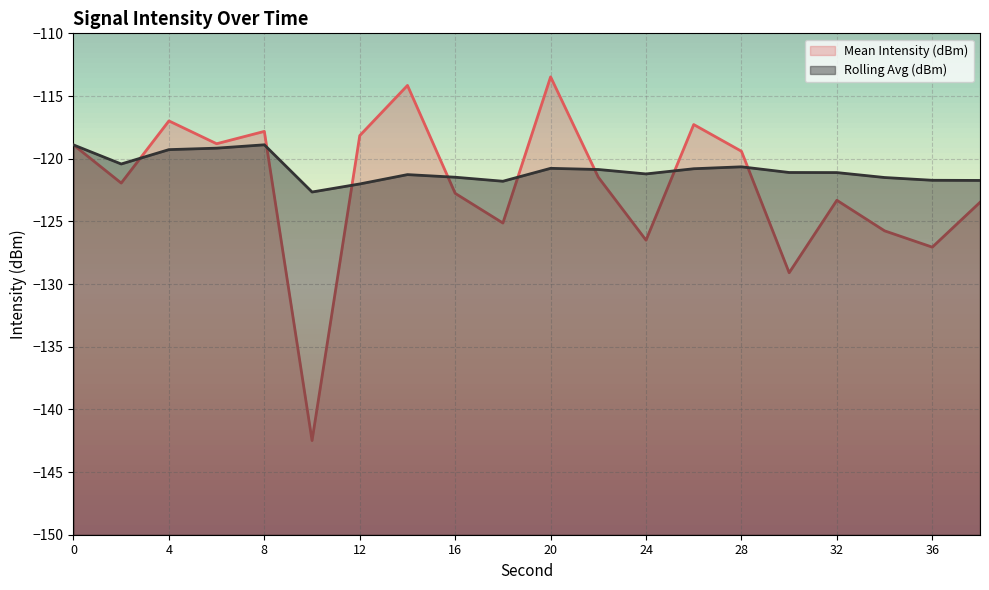

Is it true that Rolling Avg (dBm) equals -120.6 at 28?

True